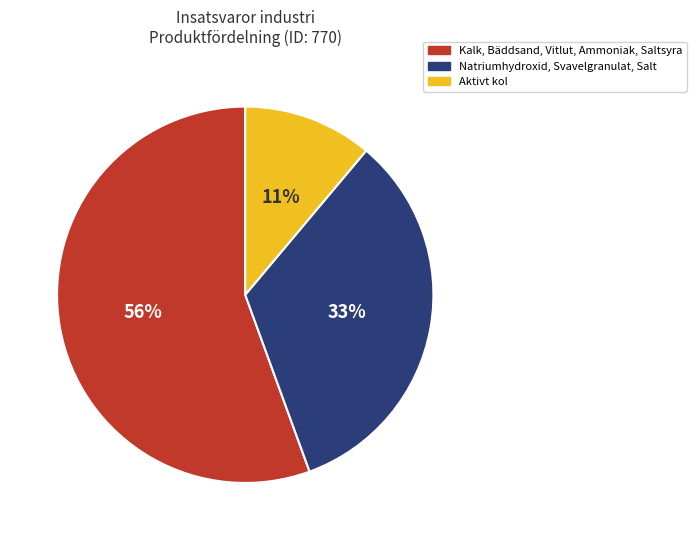

Is there any slice that represents more than half of the pie?

Yes